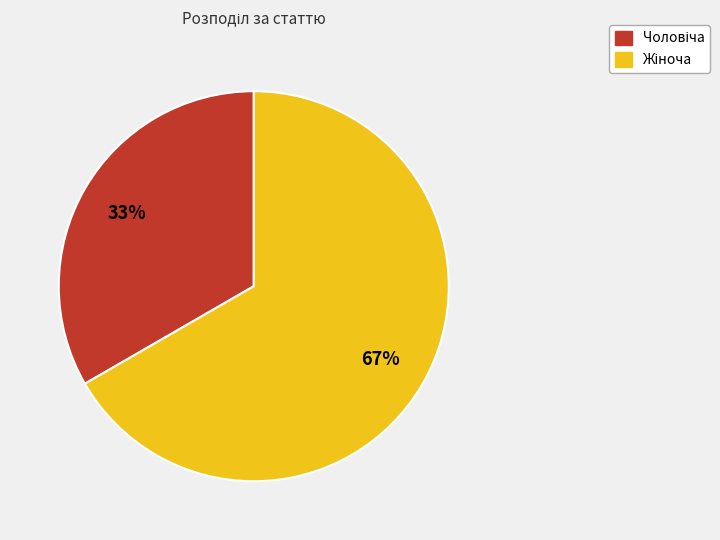

To the nearest percent, what is the average slice percentage?

50%